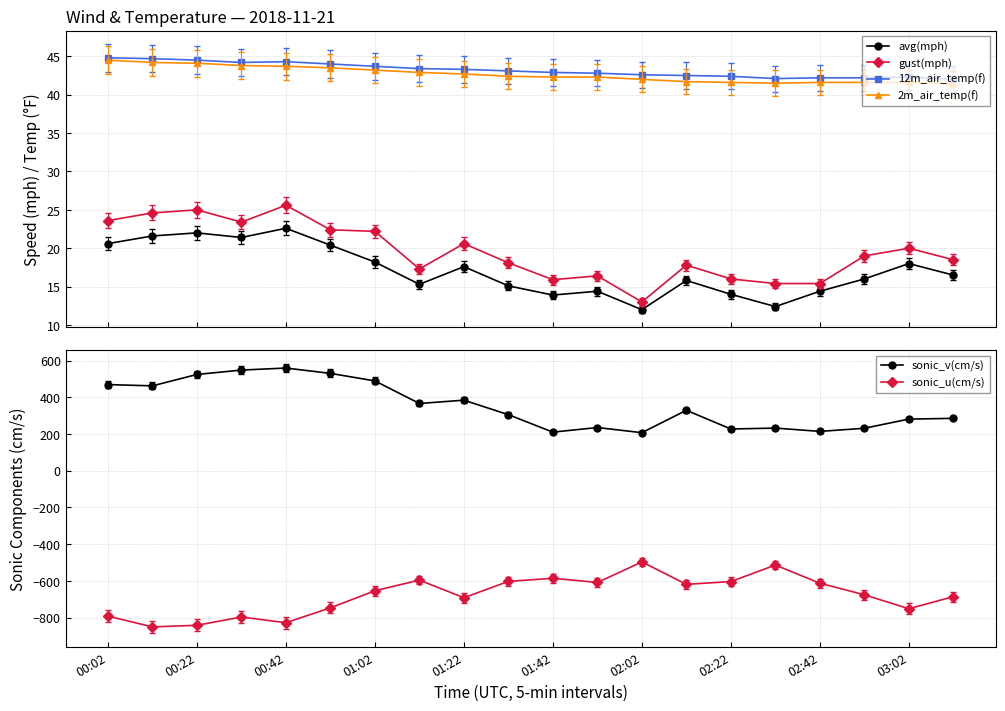

True or false: sonic_u(cm/s) and sonic_v(cm/s) cross at least once.

False